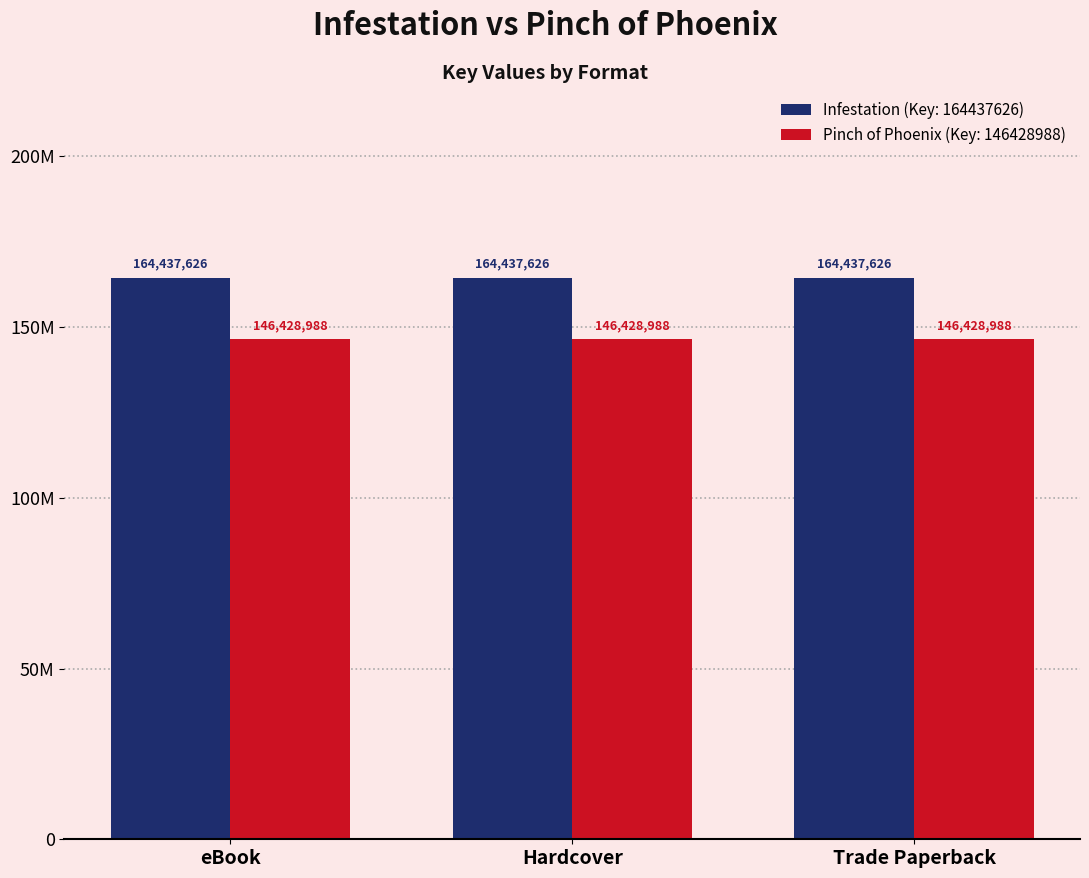

Does the chart contain any negative values?

No